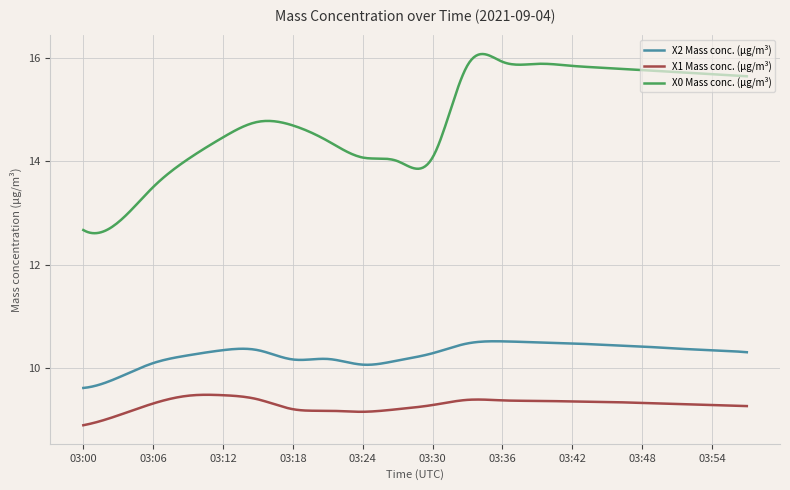

True or false: X1 Mass conc. (μg/m³) and X2 Mass conc. (μg/m³) cross at least once.

False